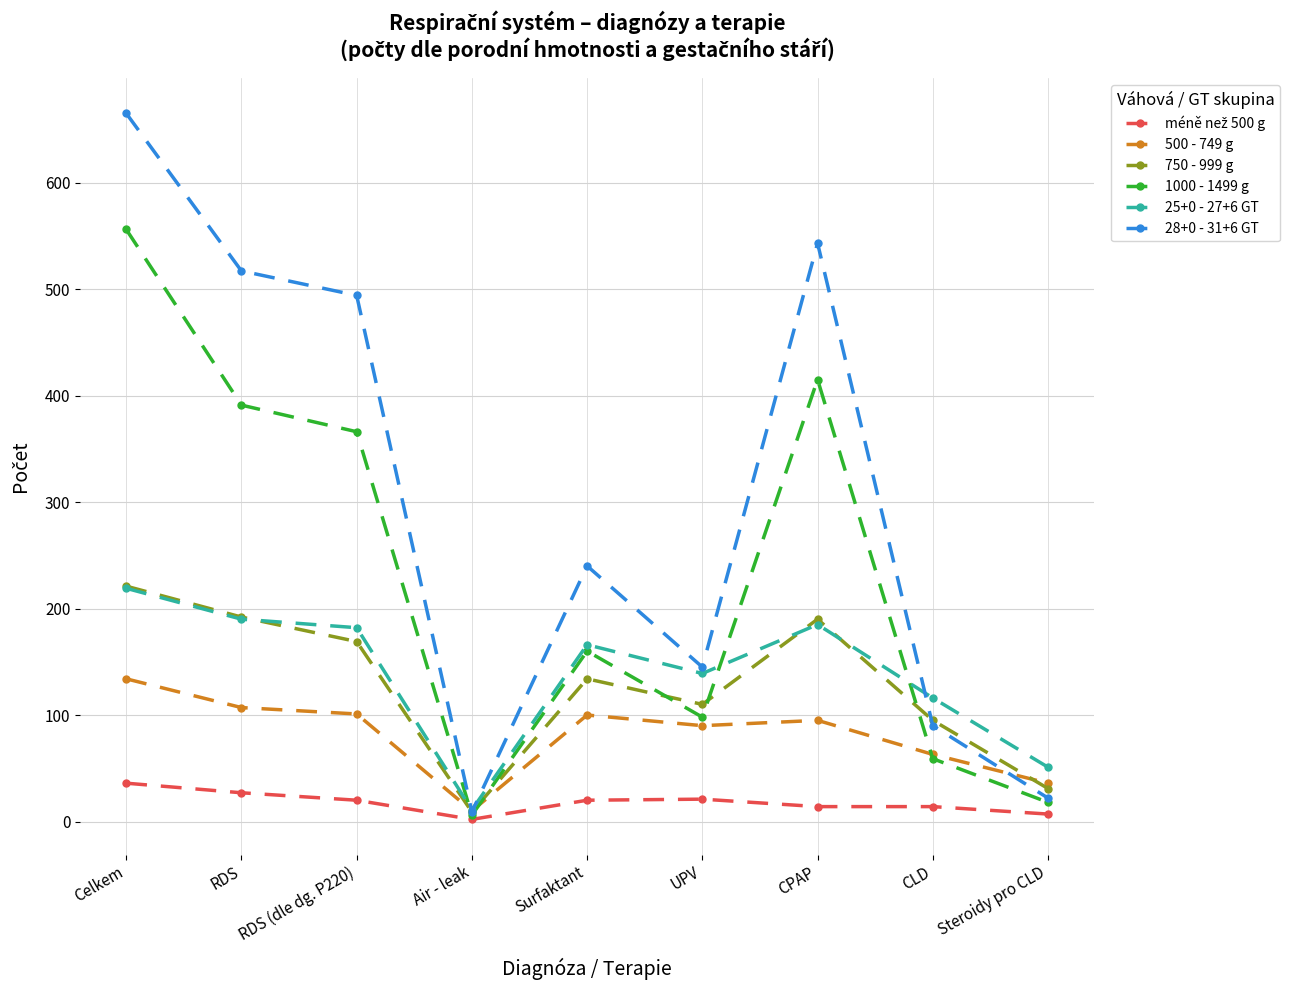

Is this an area chart (filled region under the line)?

No